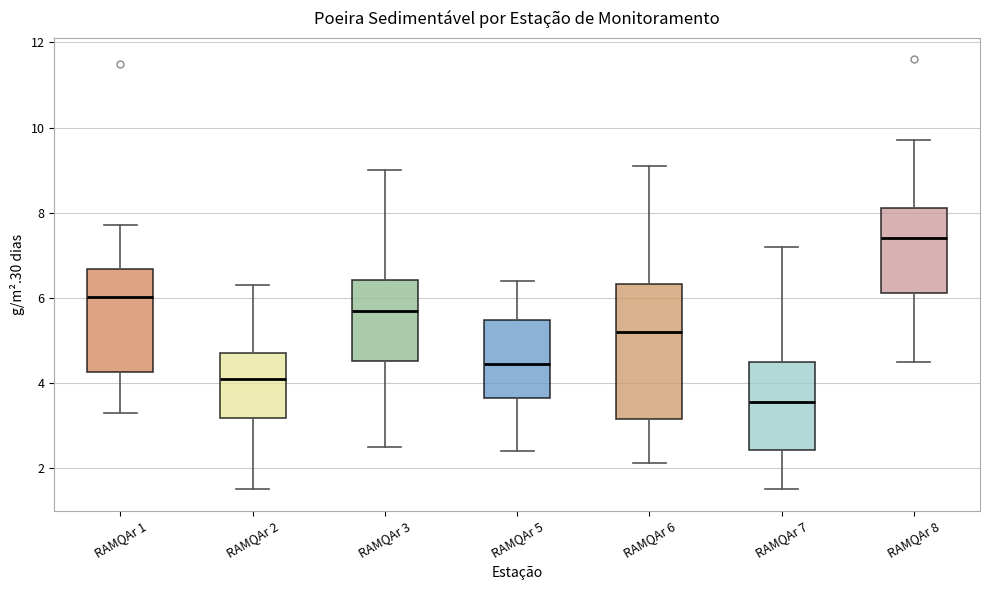

Reading left to right, read every box against the y-axis: the position of its median line, the range the box covers, and the ends of its whiskers. The values are not printed on the chart, so give them approximately, as read against the axis.

RAMQAr 1: median 6.0, box 4.2 to 6.6, whiskers 3.4 to 7.8
RAMQAr 2: median 4.2, box 3.2 to 4.8, whiskers 1.6 to 6.4
RAMQAr 3: median 5.8, box 4.6 to 6.4, whiskers 2.6 to 9.0
RAMQAr 5: median 4.4, box 3.6 to 5.4, whiskers 2.4 to 6.4
RAMQAr 6: median 5.2, box 3.2 to 6.4, whiskers 2.2 to 9.2
RAMQAr 7: median 3.6, box 2.4 to 4.6, whiskers 1.6 to 7.2
RAMQAr 8: median 7.4, box 6.2 to 8.2, whiskers 4.6 to 9.8